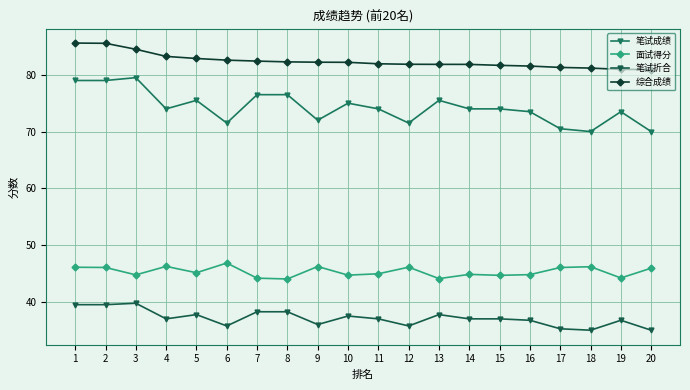

What is the value of the 综合成绩 point at the 7th from the left?

82.4